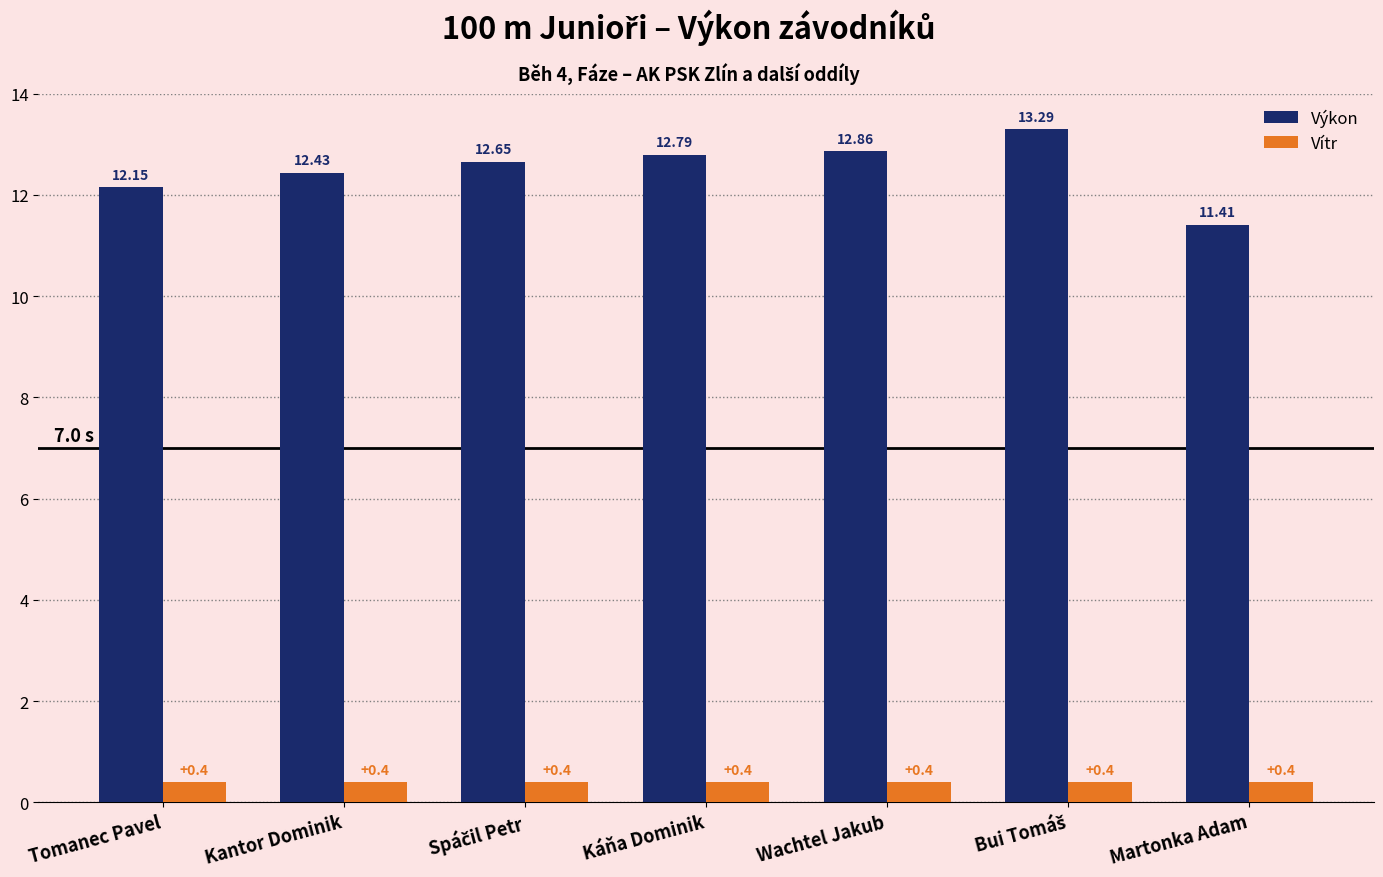

What is the average value of the Výkon series?

12.5